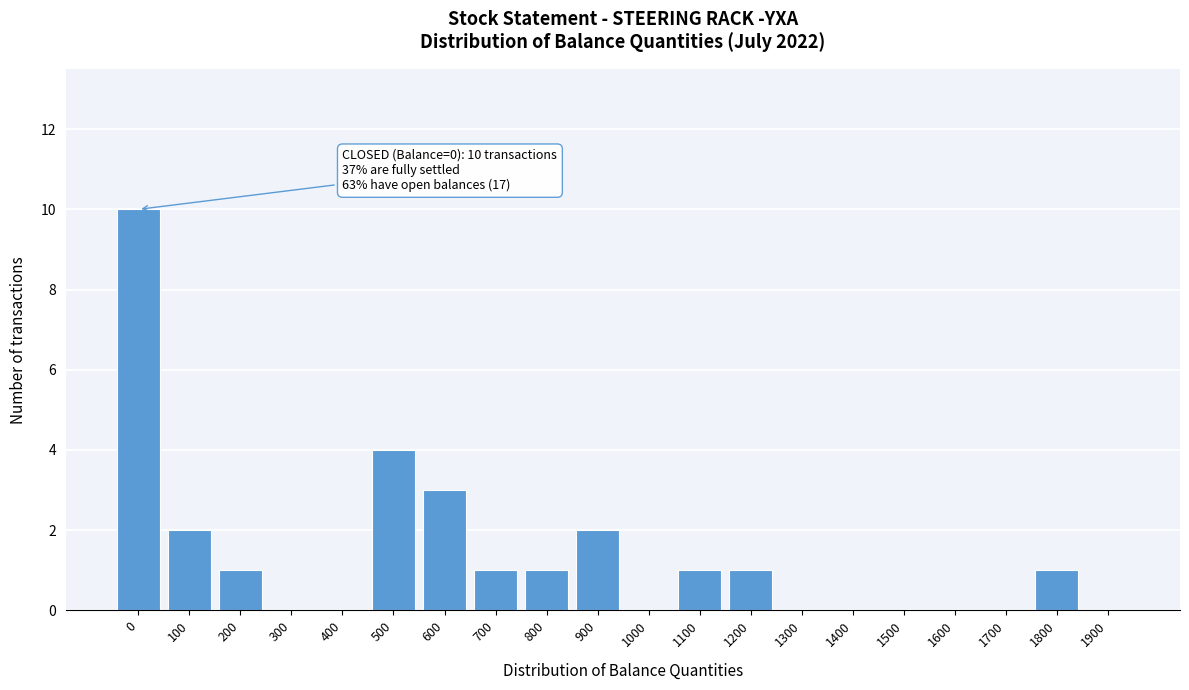

Reading left to right, transcribe all the data shown in this chart.

0=10	100=2	200=1	300=0	400=0	500=4	600=3	700=1	800=1	900=2	1000=0	1100=1	1200=1	1300=0	1400=0	1500=0	1600=0	1700=0	1800=1	1900=0